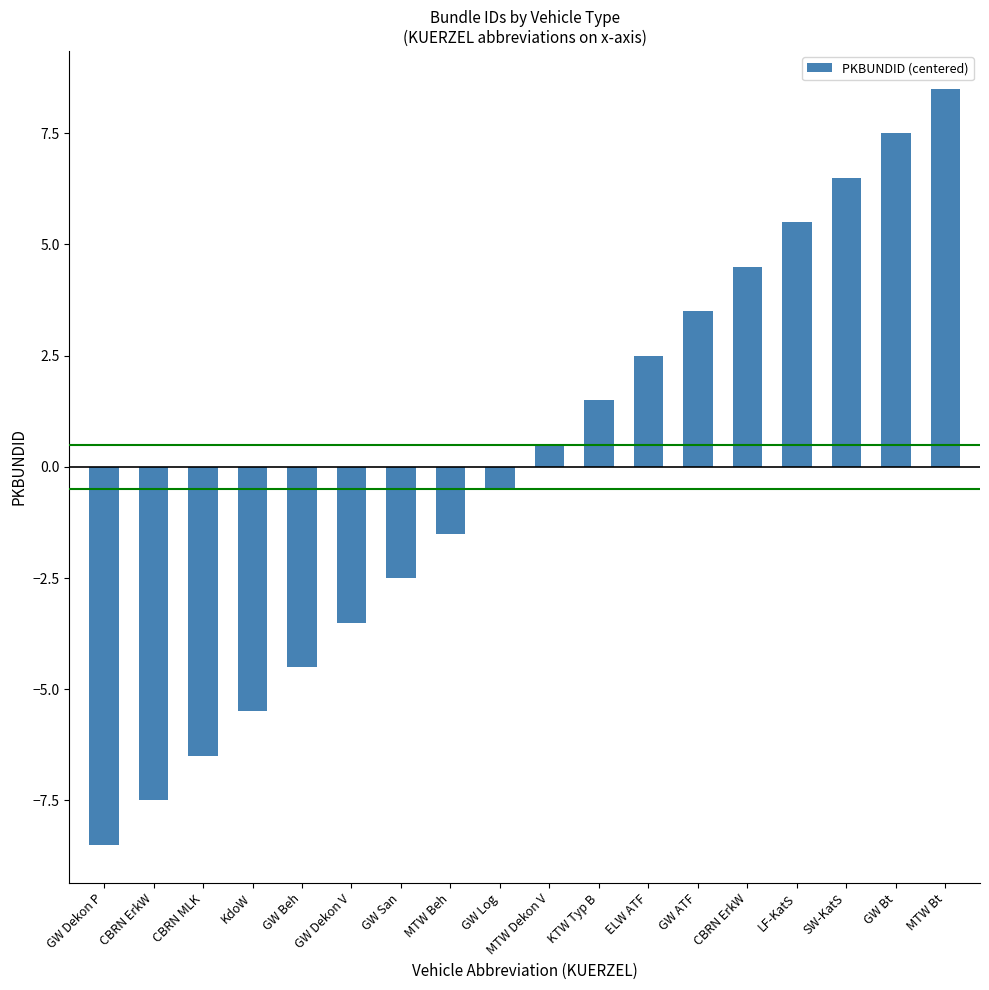

List the labels in order of value, smallest first.

GW Dekon P, CBRN ErkW, CBRN MLK, KdoW, GW Beh, GW Dekon V, GW San, MTW Beh, GW Log, MTW Dekon V, KTW Typ B, ELW ATF, GW ATF, CBRN ErkW, LF-KatS, SW-KatS, GW Bt, MTW Bt